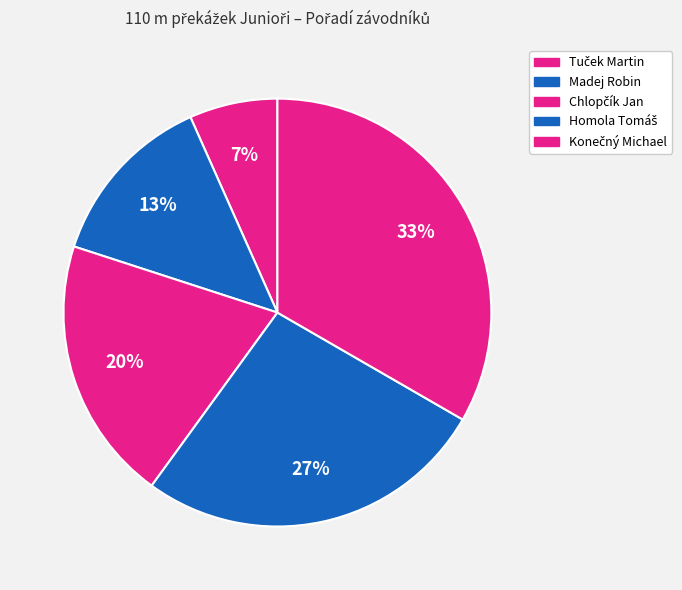

The Chlopčík Jan slice represents 20% of the pie. True or false?

True